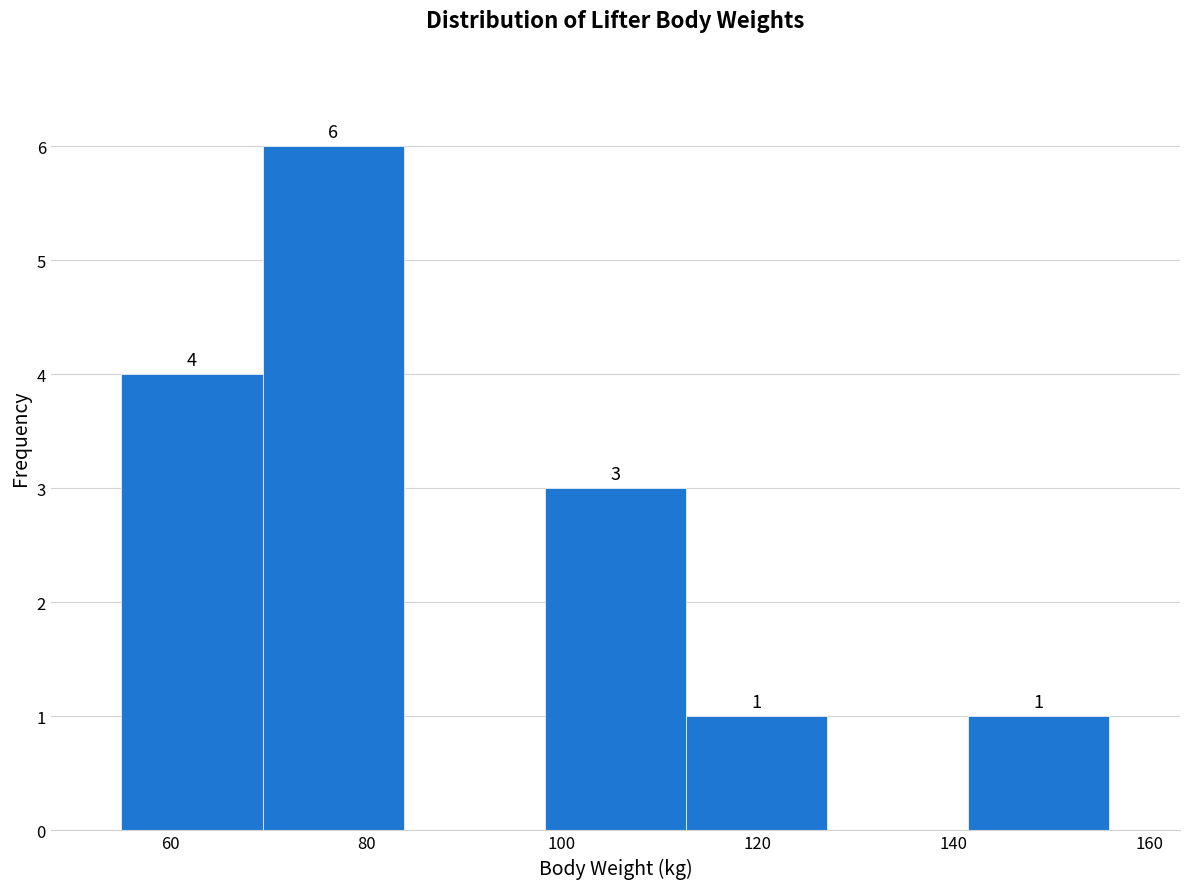

Over which range of the x-axis is the bar tallest?

70 to 84